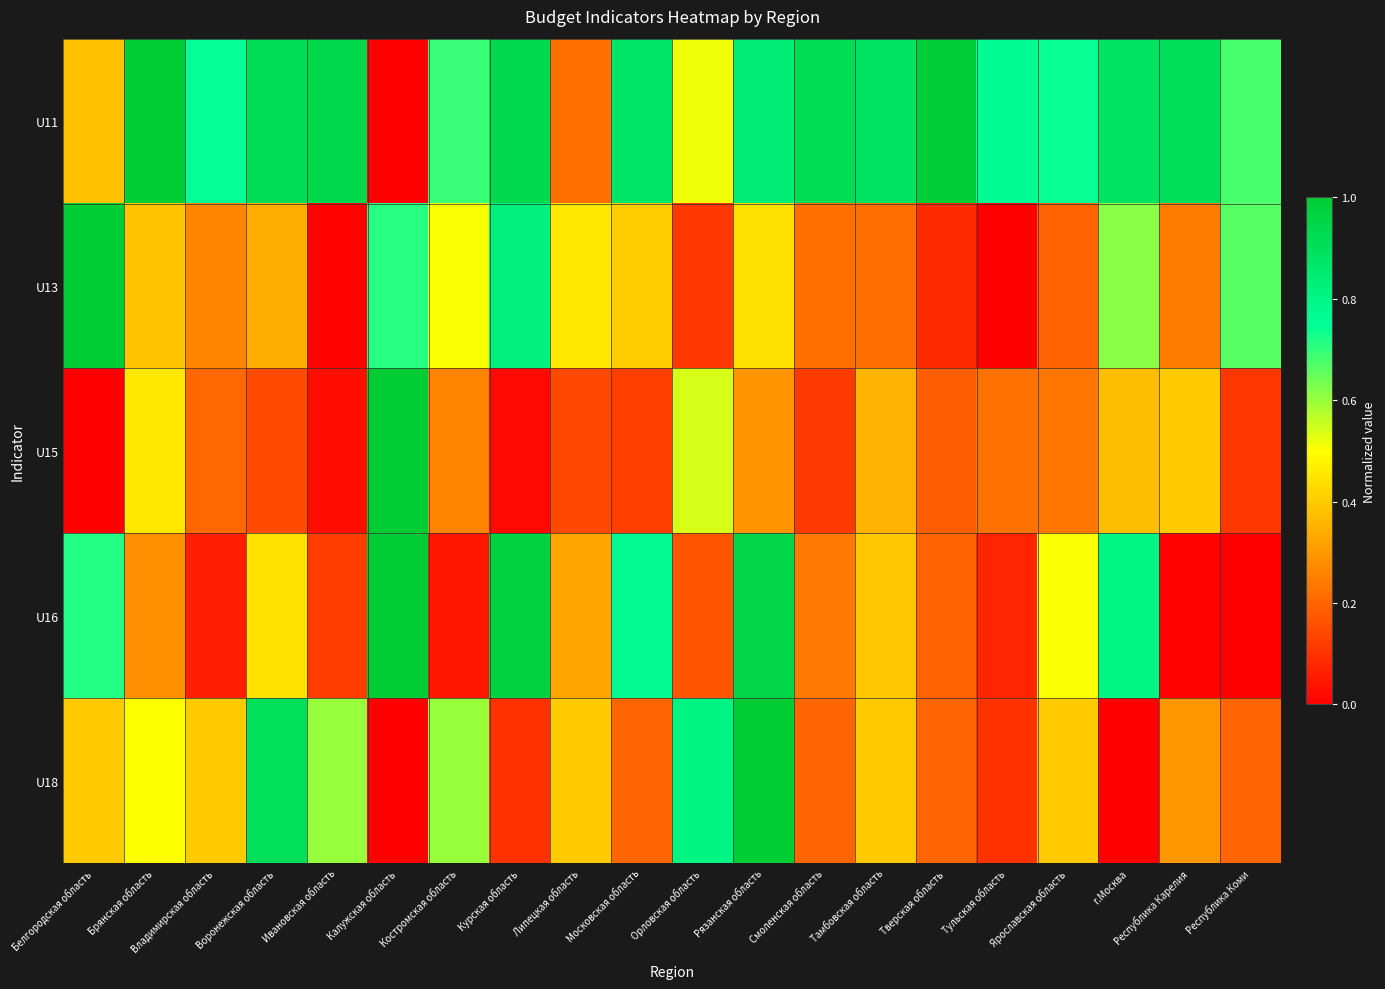

How many distinct data groups are displayed?

5